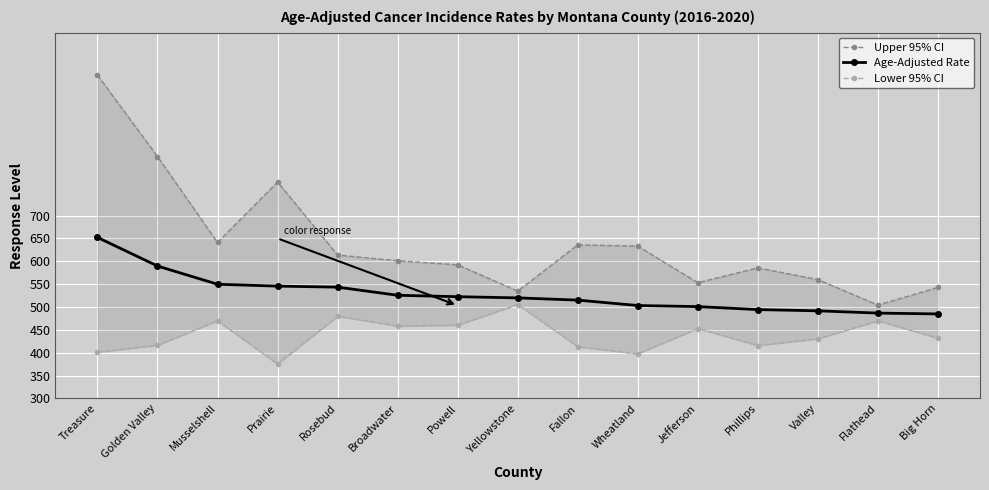

At Flathead, list the series in order from smallest to largest.

Lower 95% CI, Age-Adjusted Rate, Upper 95% CI